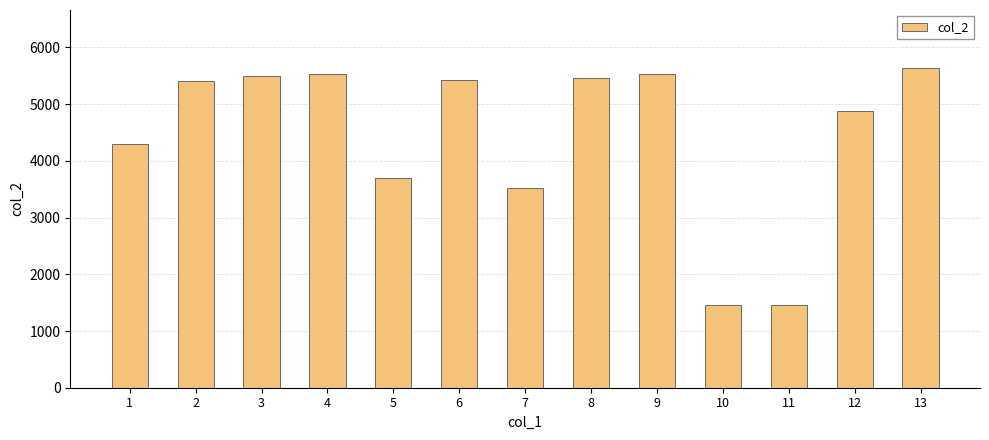

What is the ratio of the value at 13 to the value at 4?

1.0